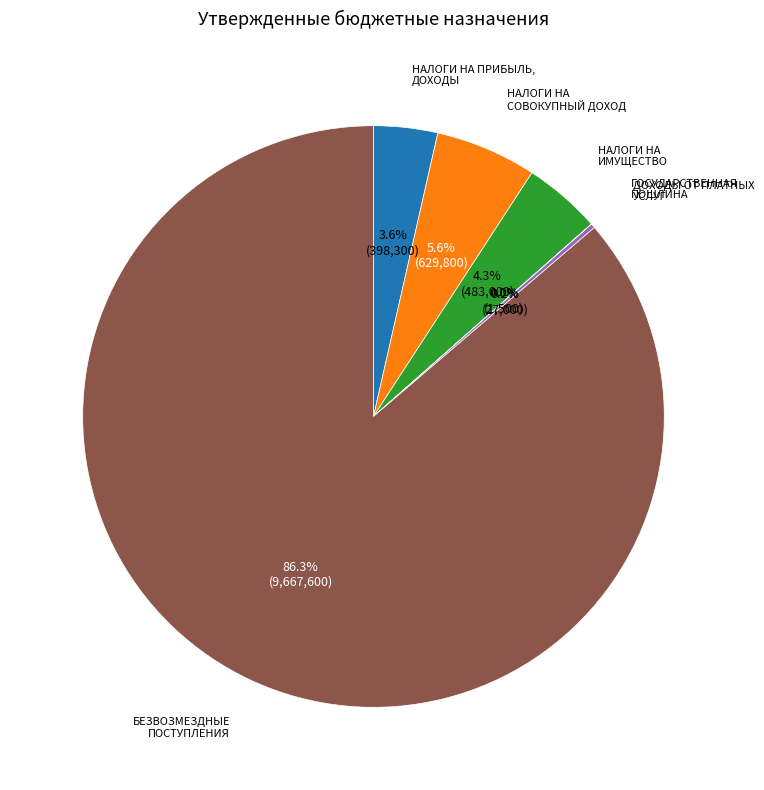

Which slice represents more than half of the pie?

БЕЗВОЗМЕЗДНЫЕ ПОСТУПЛЕНИЯ